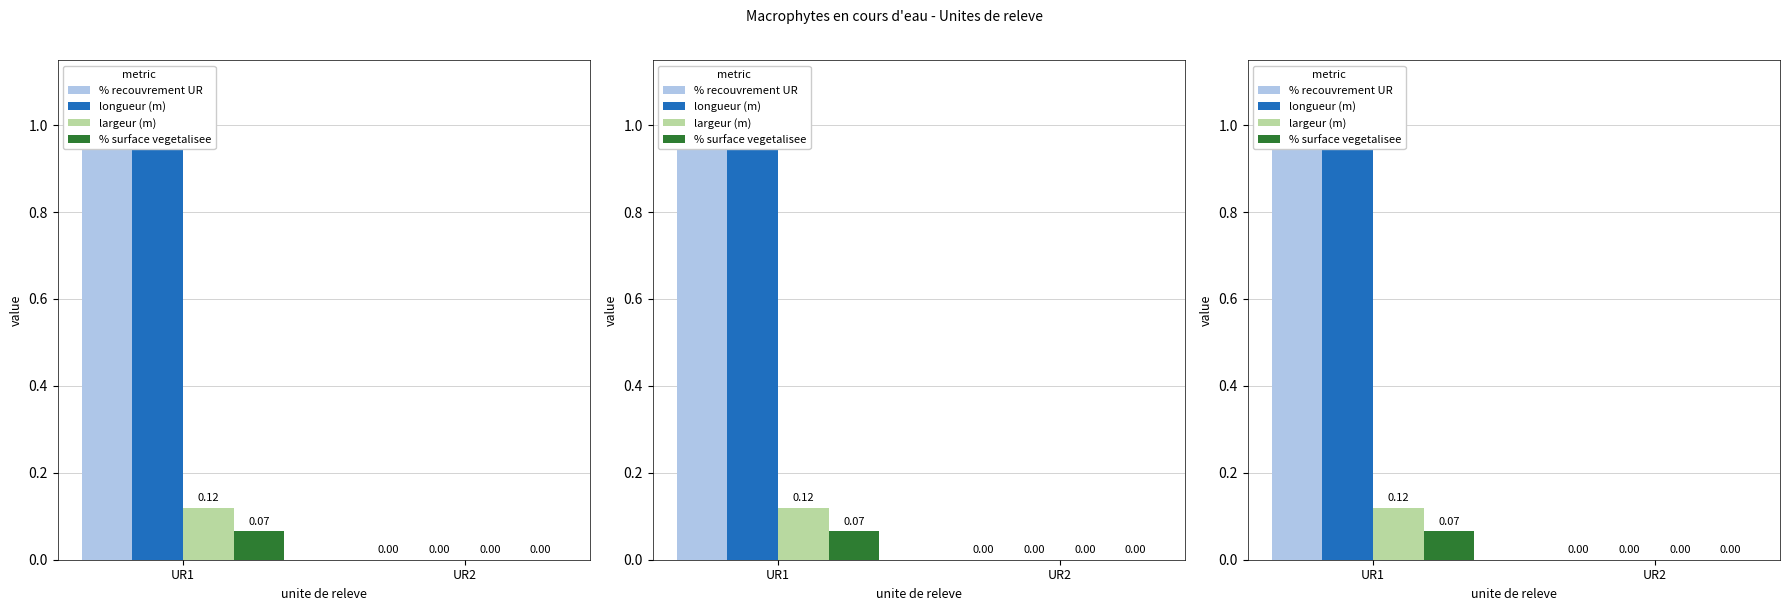

How many groups of bars are there?

2